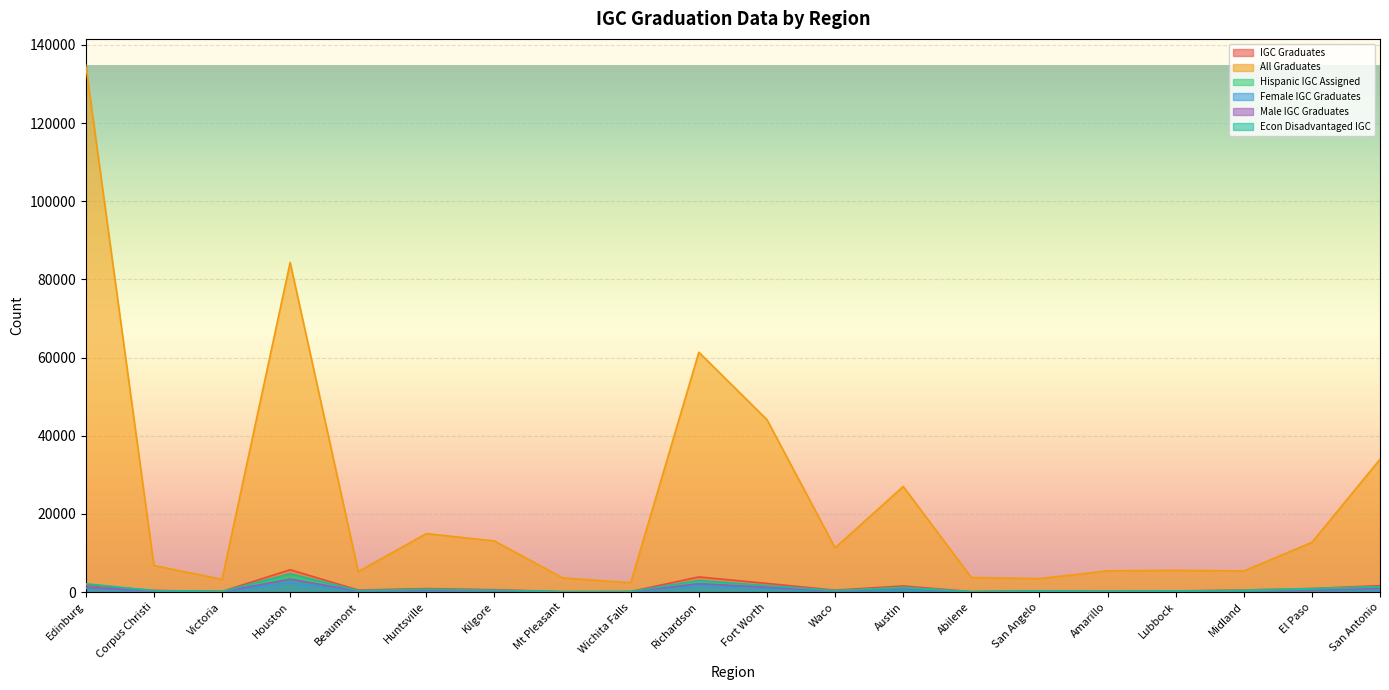

Does the chart display data point markers on the line(s)?

No